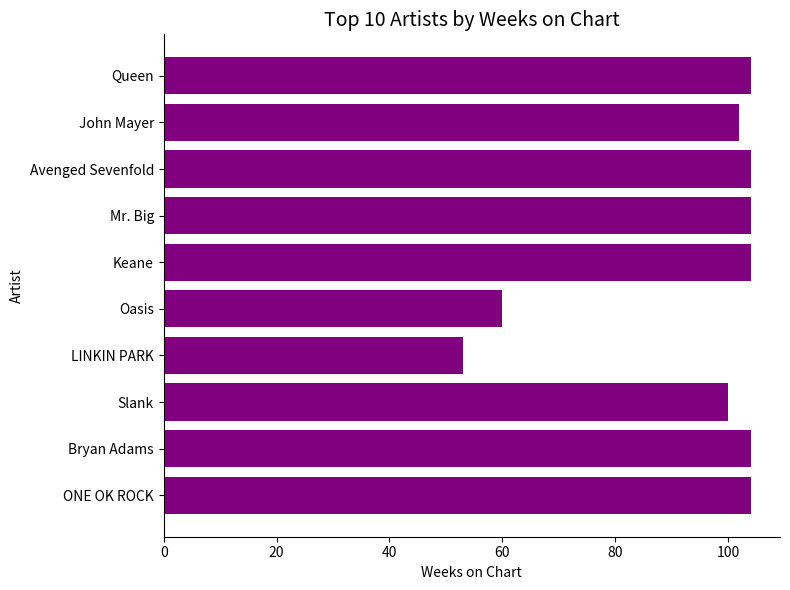

Between Queen and Slank, which is larger?

Queen